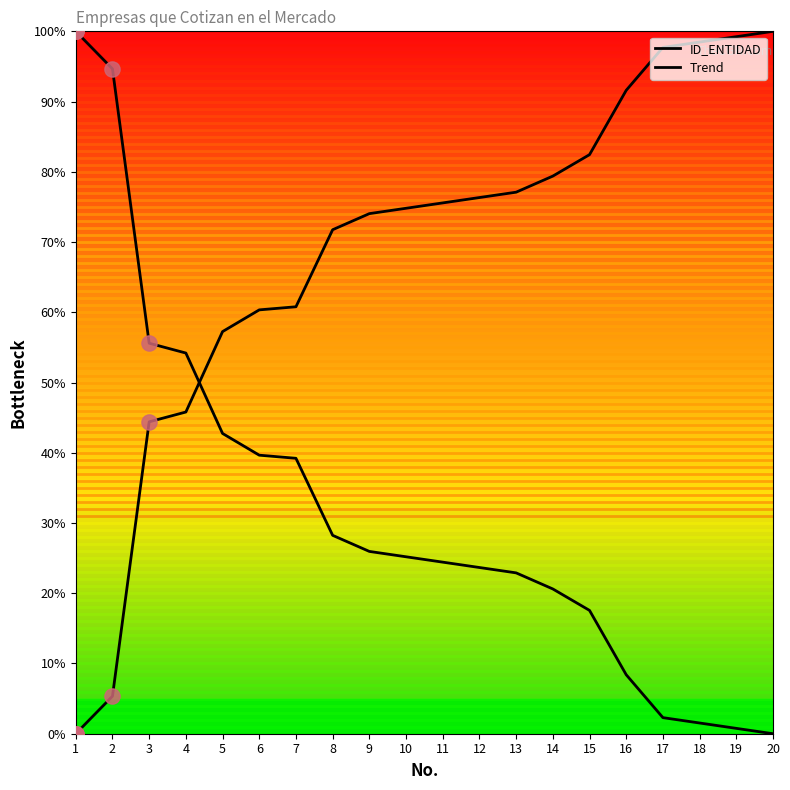

Which series has the largest total across all categories?

ID_ENTIDAD